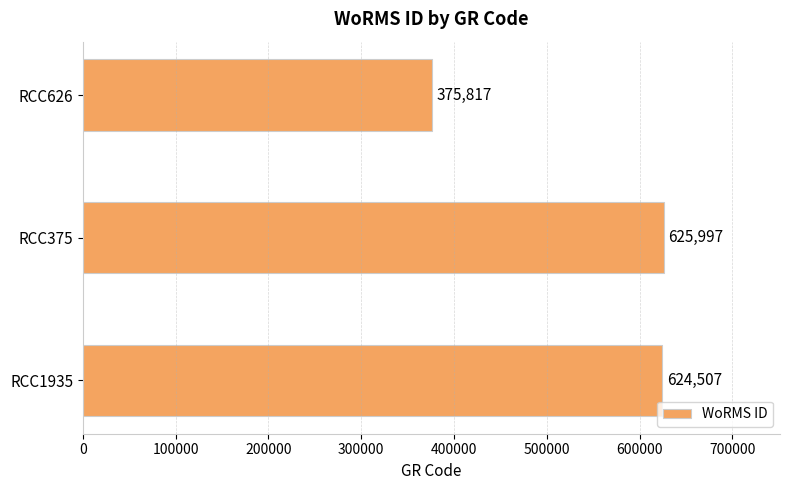

At which category does the chart reach its minimum across all series?

RCC626